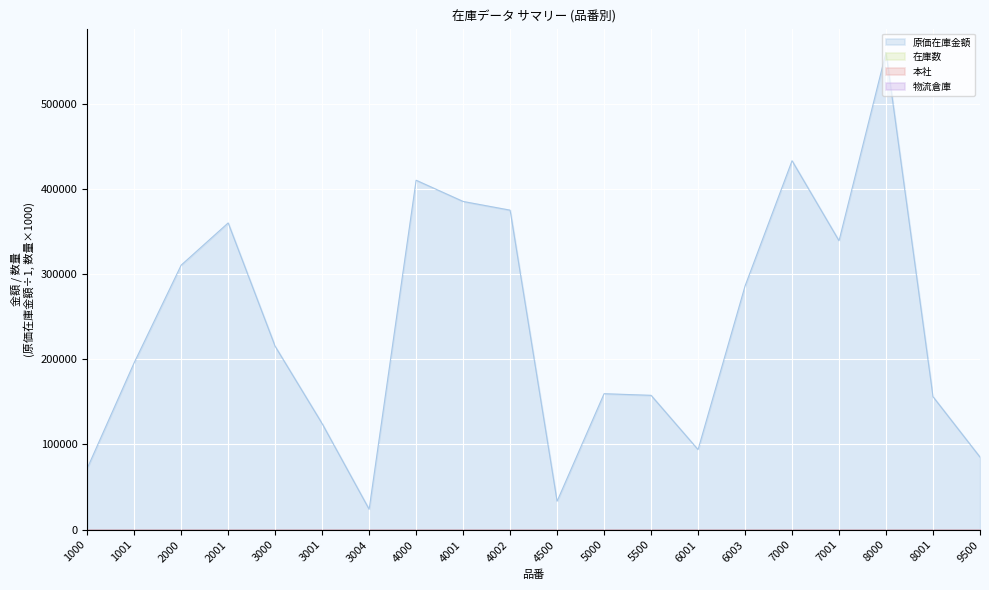

True or false: 本社 has a value of 0.0 at 2001.

True